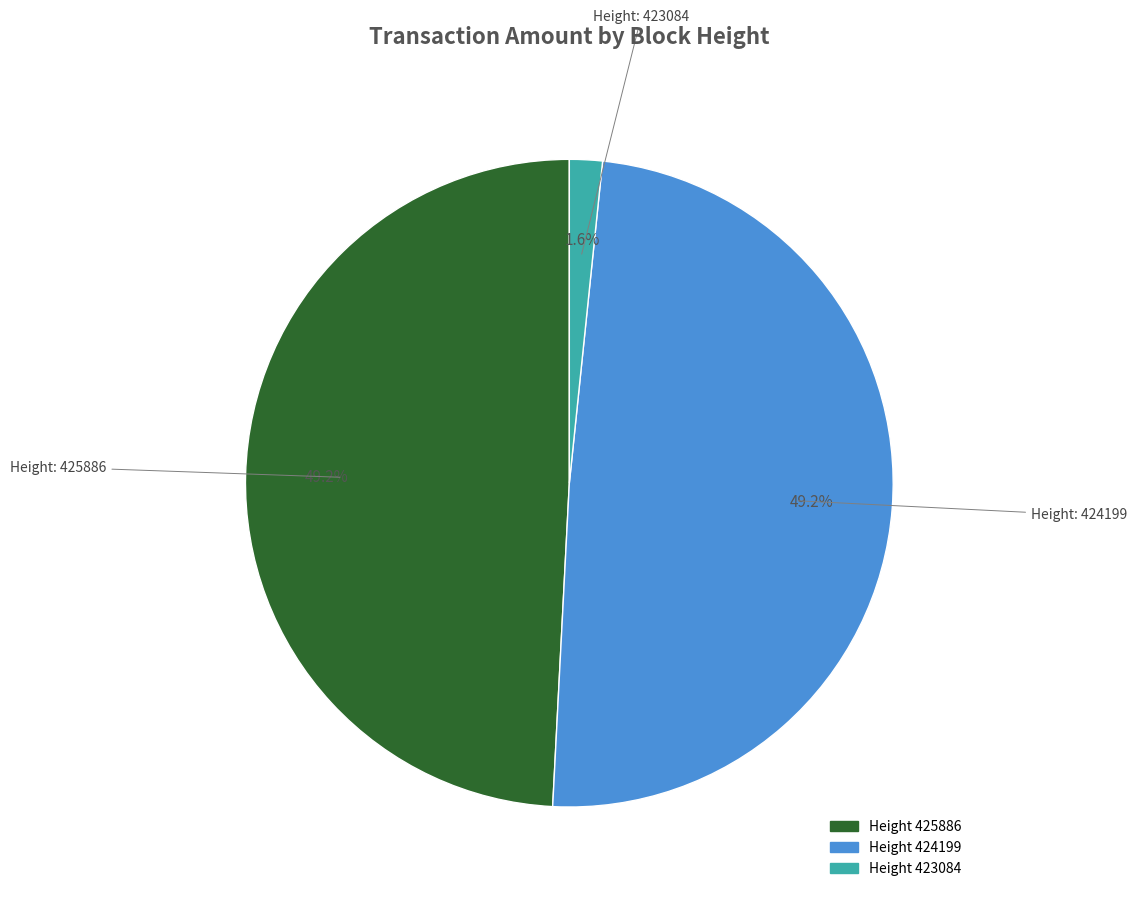

Is there any slice that represents more than half of the pie?

No